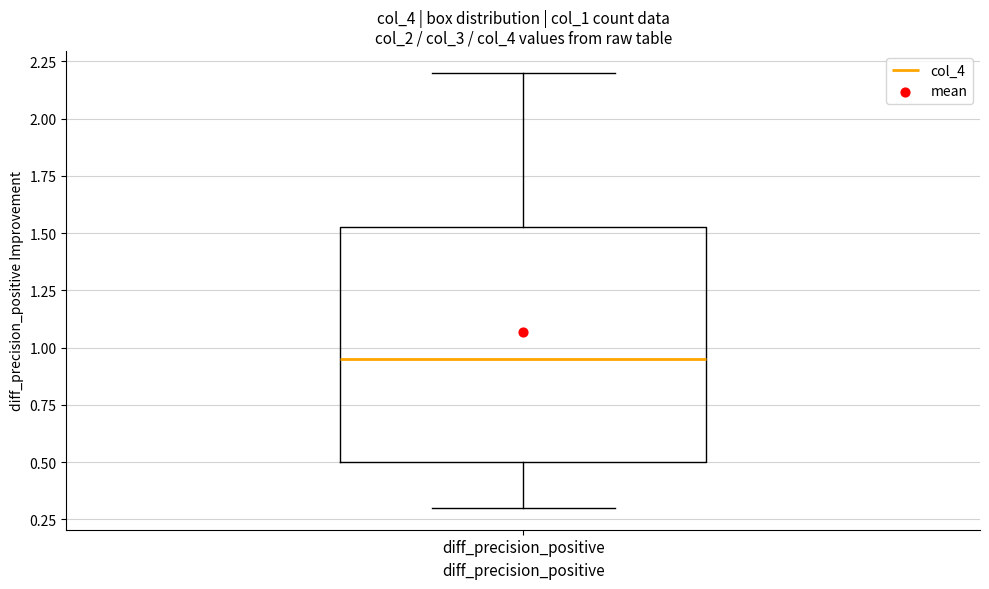

Transcribe this box plot: give where the median line is, the range the box spans, and where the two whiskers end, as read against the y-axis. The values are not printed on the chart, so give them approximately, as read against the axis.

median 0.95, box 0.50 to 1.55, whiskers 0.30 to 2.20